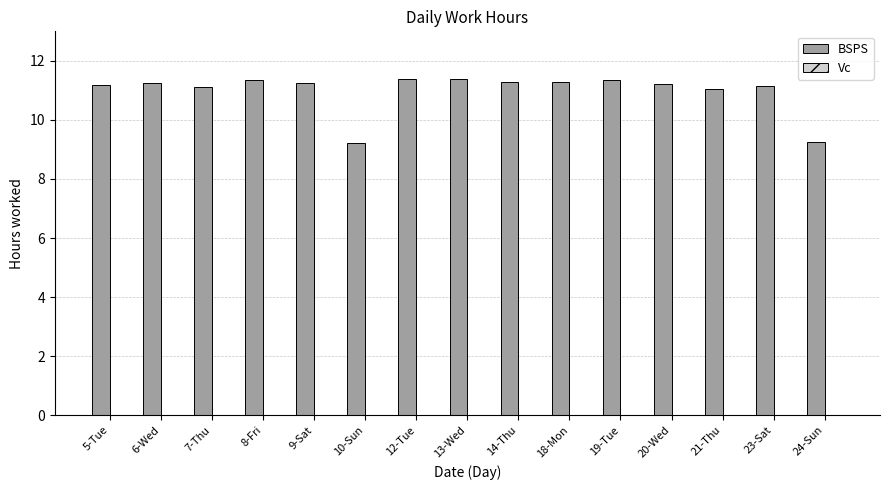

The chart shows a value of 6.6 at 19-Tue. True or false?

False